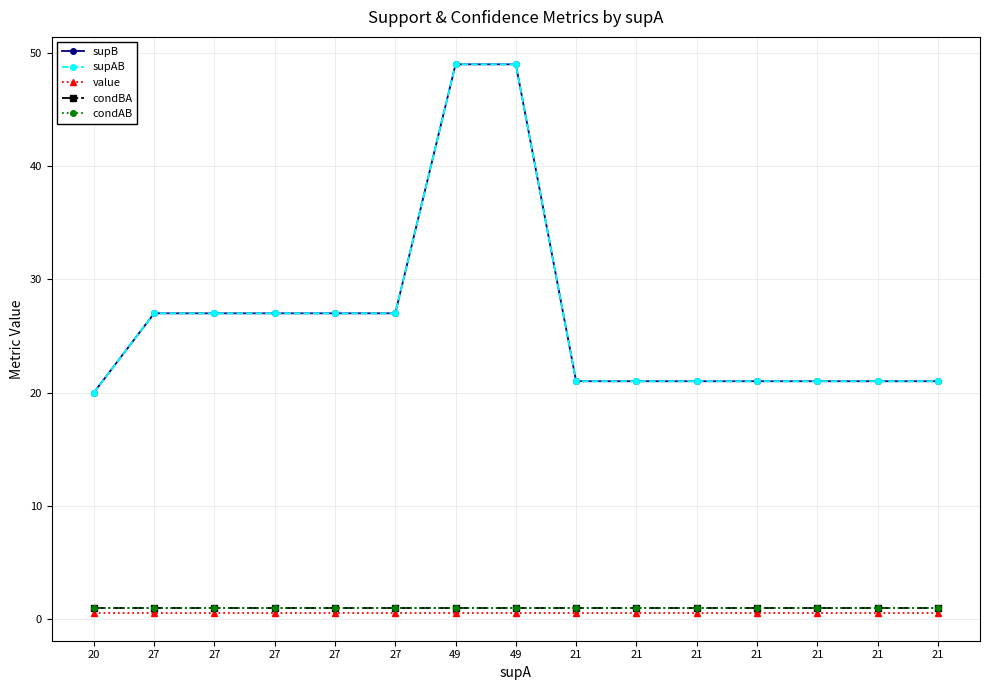

Reading left to right, extract all data points from this chart.

supB: 20.0	27.0	27.0	27.0	27.0	27.0	49.0	49.0	21.0	21.0	21.0	21.0	21.0	21.0	21.0
supAB: 20.0	27.0	27.0	27.0	27.0	27.0	49.0	49.0	21.0	21.0	21.0	21.0	21.0	21.0	21.0
value: 0.5	0.5	0.5	0.5	0.5	0.5	0.5	0.5	0.5	0.5	0.5	0.5	0.5	0.5	0.5
condBA: 1.0	1.0	1.0	1.0	1.0	1.0	1.0	1.0	1.0	1.0	1.0	1.0	1.0	1.0	1.0
condAB: 1.0	1.0	1.0	1.0	1.0	1.0	1.0	1.0	1.0	1.0	1.0	1.0	1.0	1.0	1.0